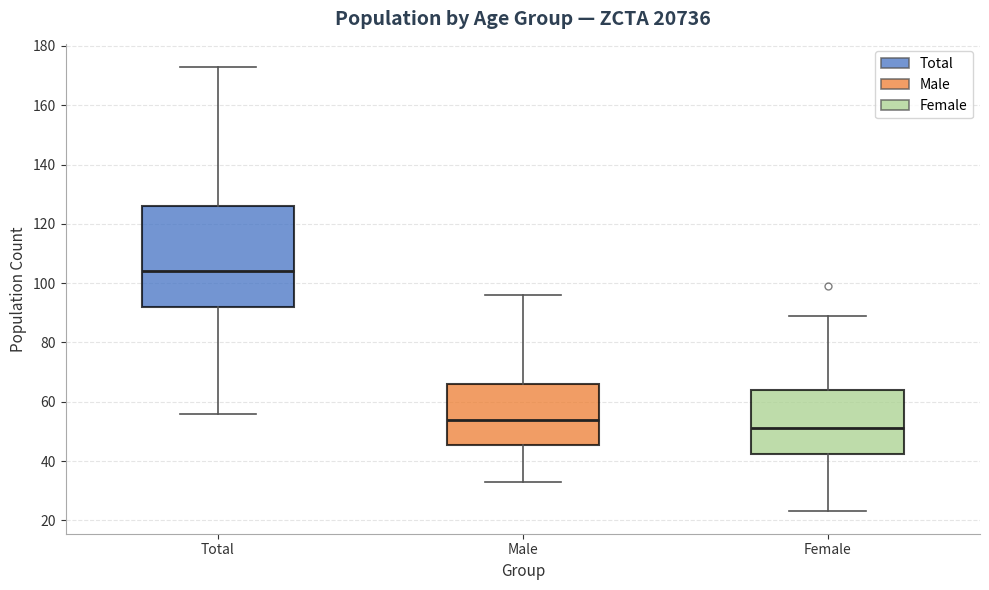

Comparing the boxes themselves (not the whiskers), which one is the tallest?

Total